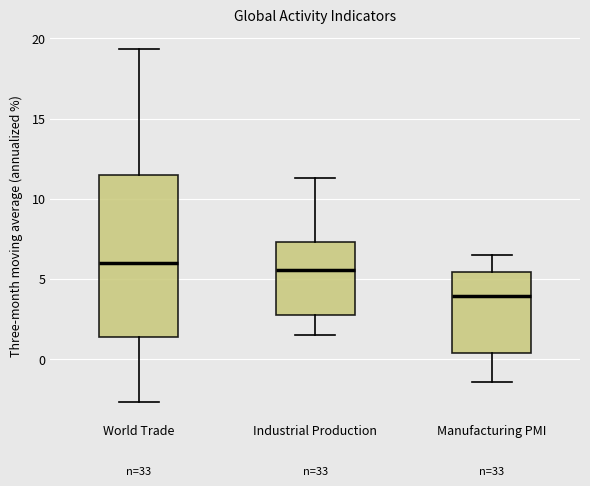

Where does the median line of the box for Manufacturing PMI sit on the y-axis? The values are not printed on the chart, so give them approximately, as read against the axis.

4.0